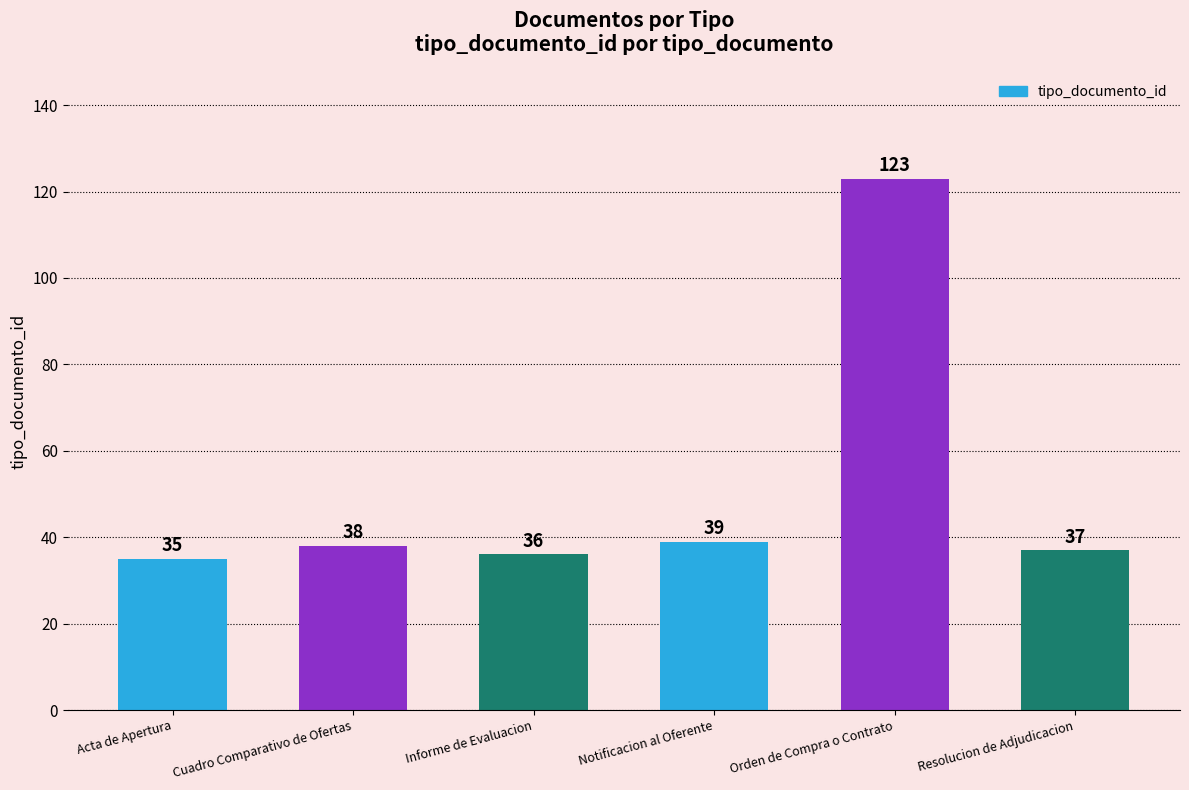

True or false: the data shows 215 at Orden de Compra o Contrato.

False